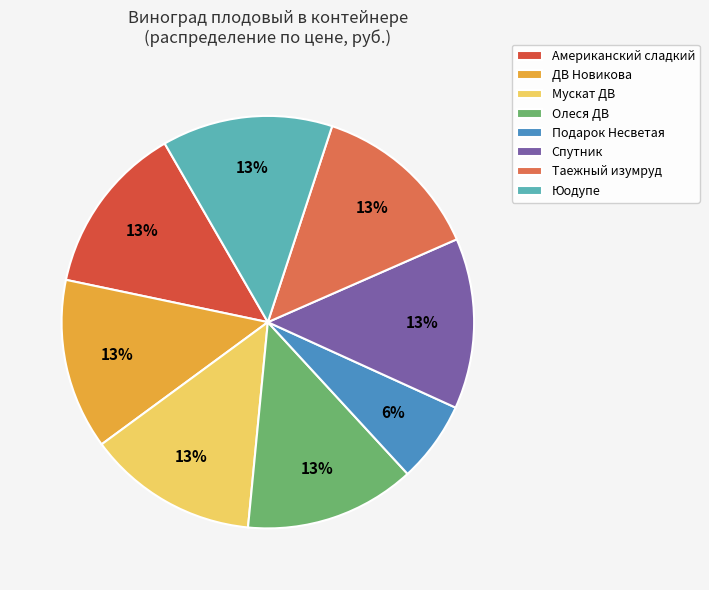

To the nearest percent, what percentage of the pie is Олеся ДВ?

13%